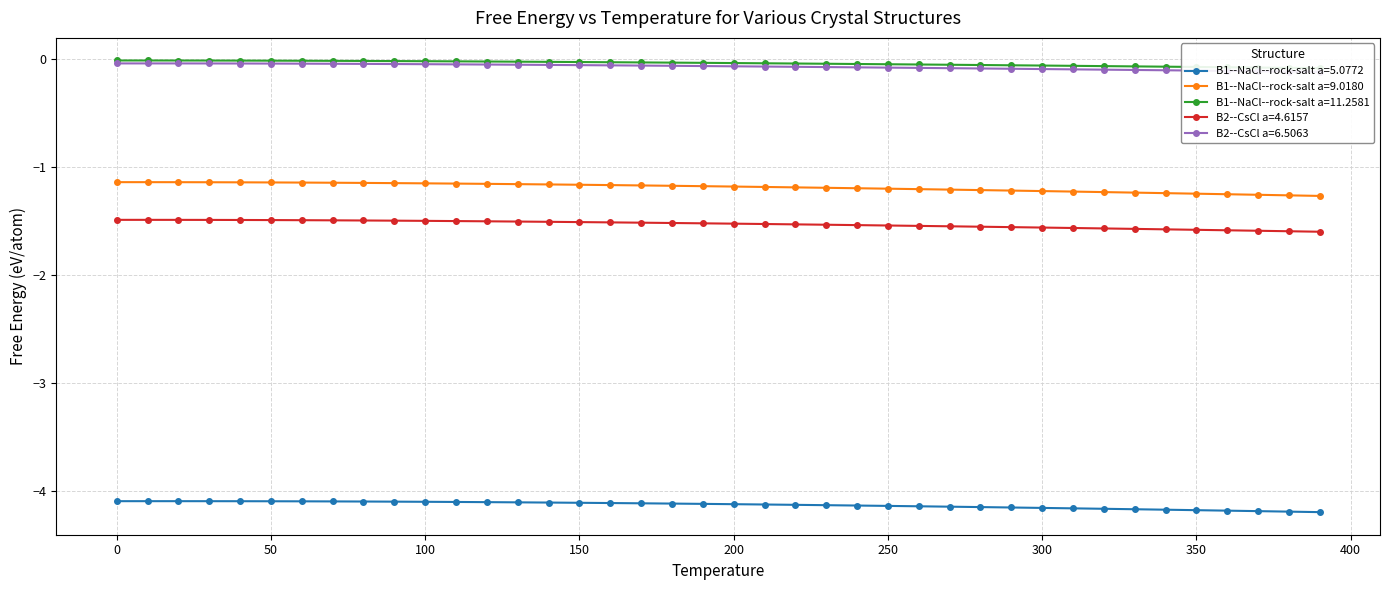

What is the difference between the maximum and minimum values in the B2--CsCl a=6.5063 series?

0.1